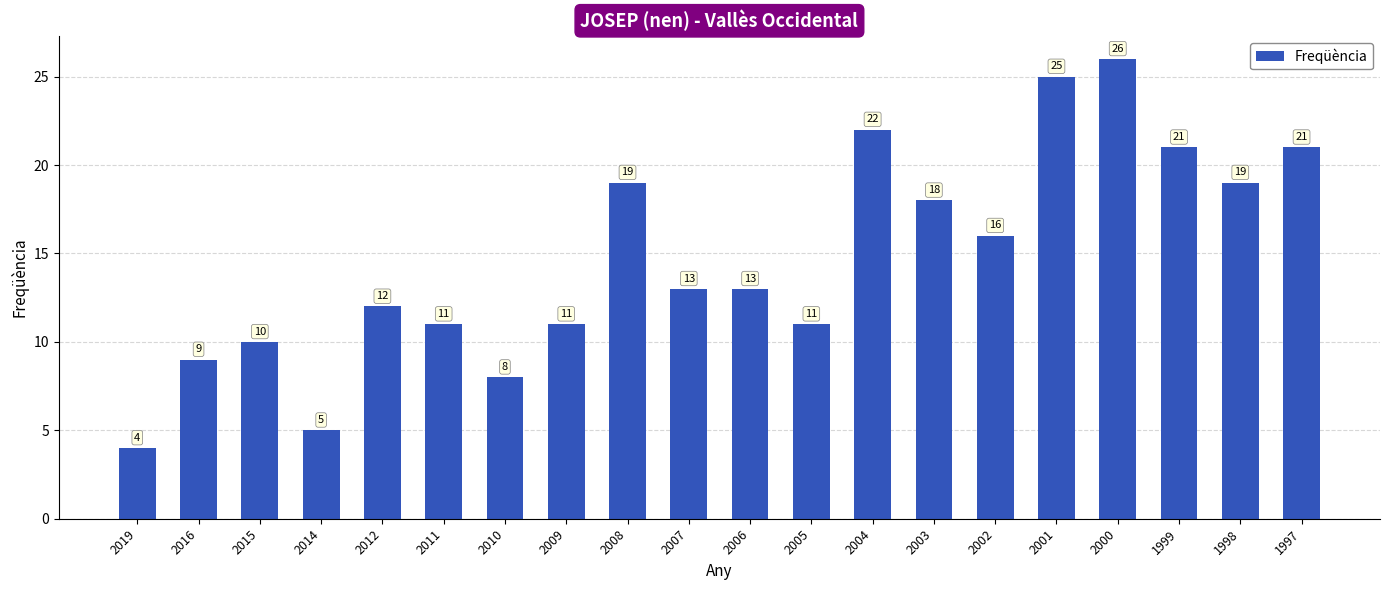

The chart shows a value of 5 at 2014. True or false?

True